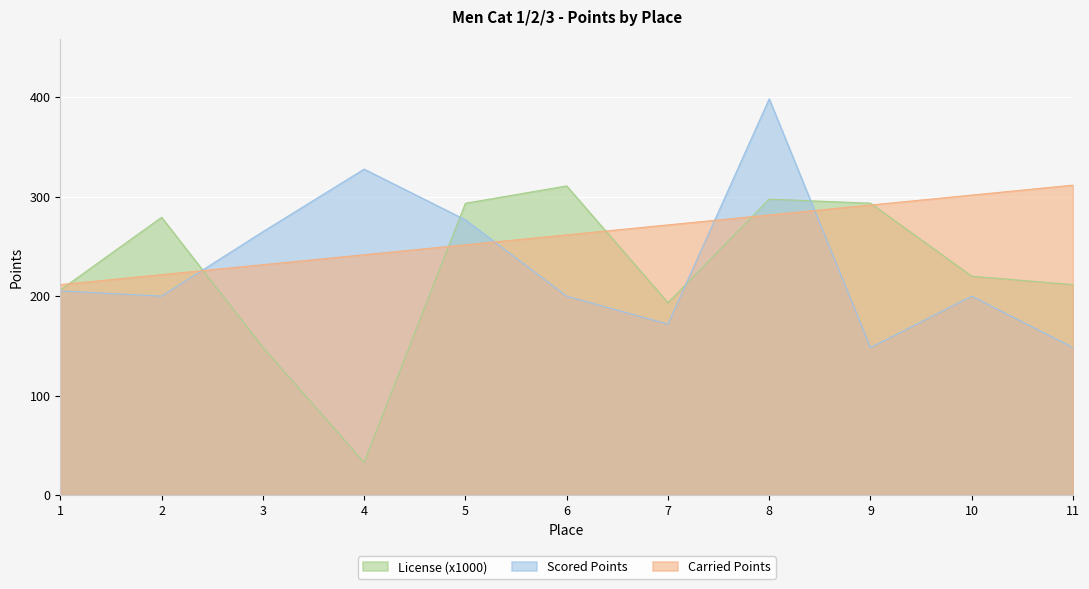

What is the total value across all series at 8?

977.4